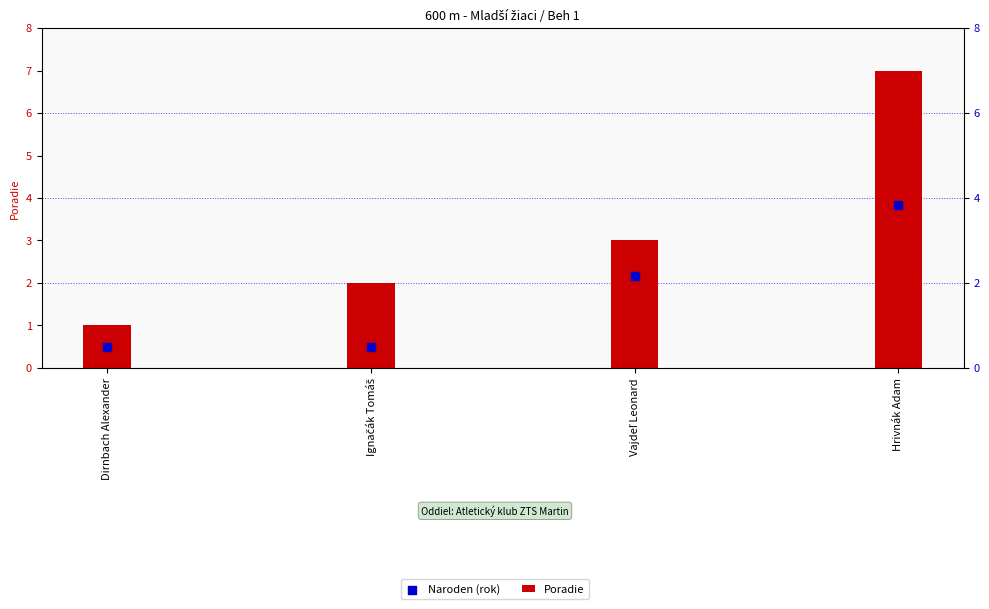

At how many categories does at least one series exceed 1?

3